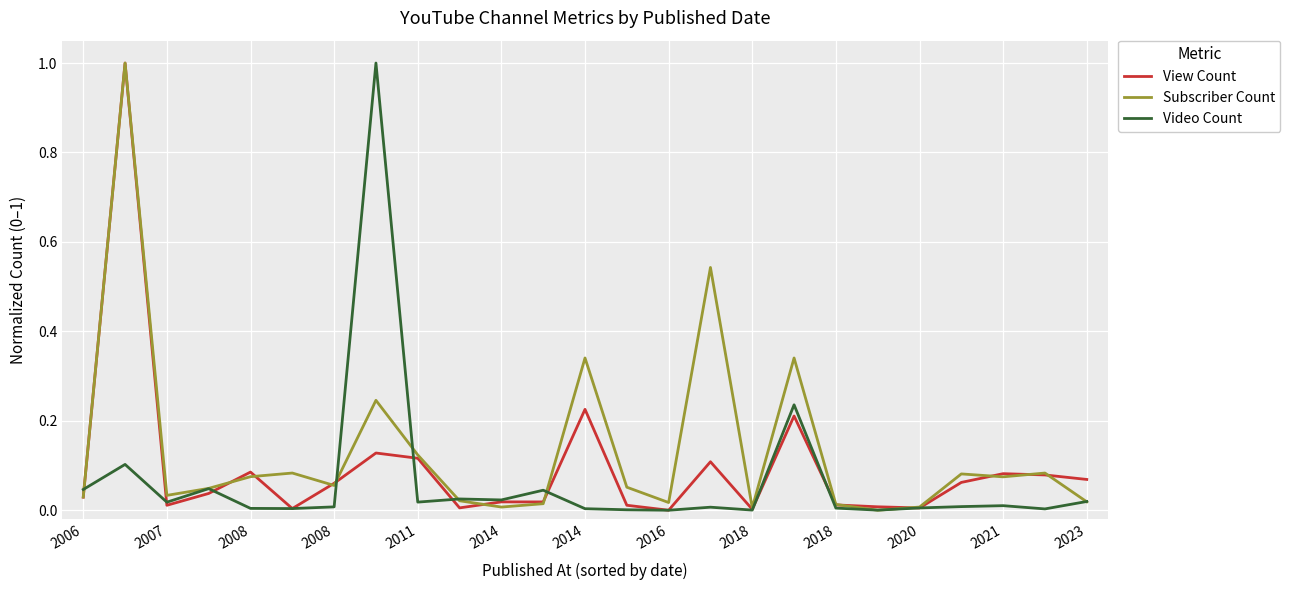

What is the maximum value shown in the chart?

1.0